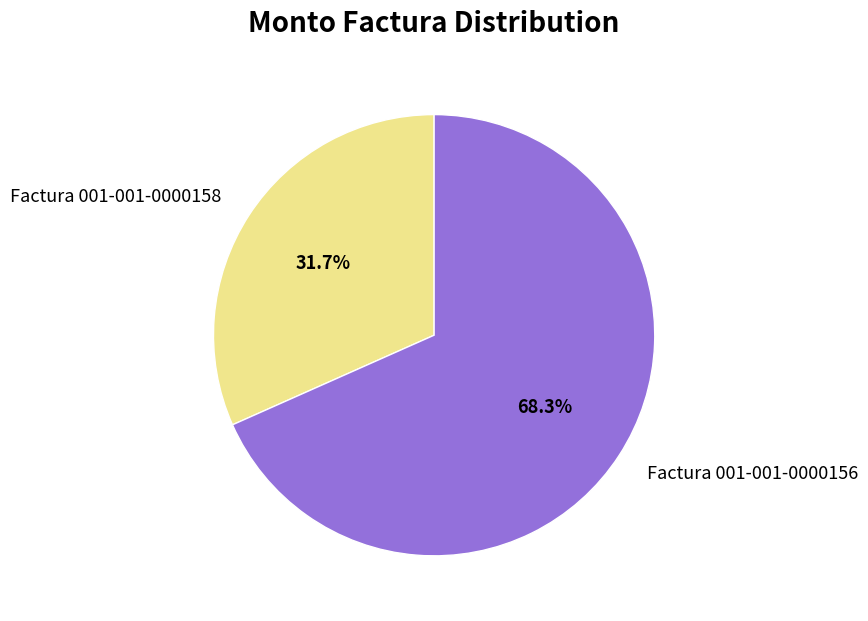

How many segments does this pie chart have?

2